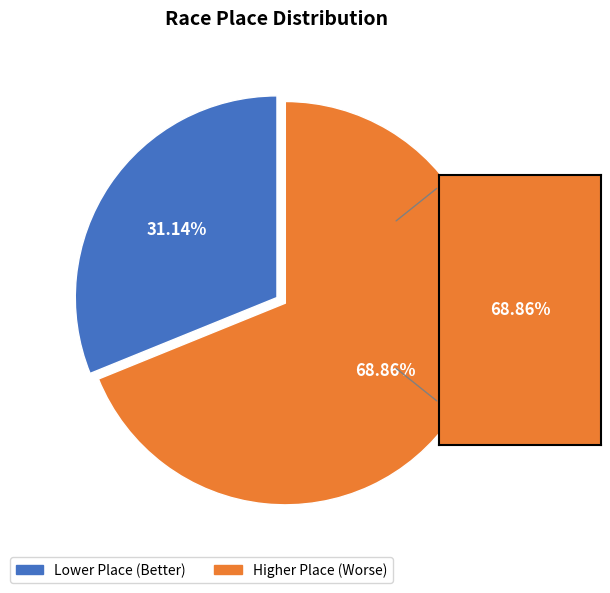

Is there any slice that represents more than half of the pie?

Yes